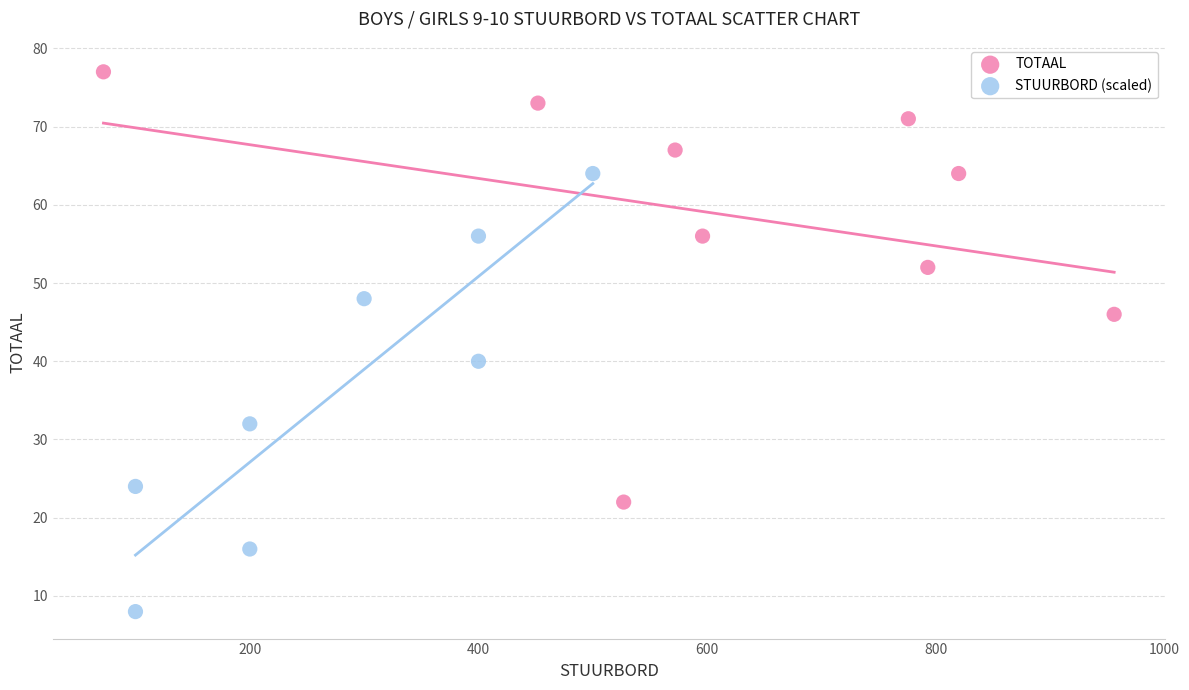

Which series reaches the maximum Y coordinate?

TOTAAL